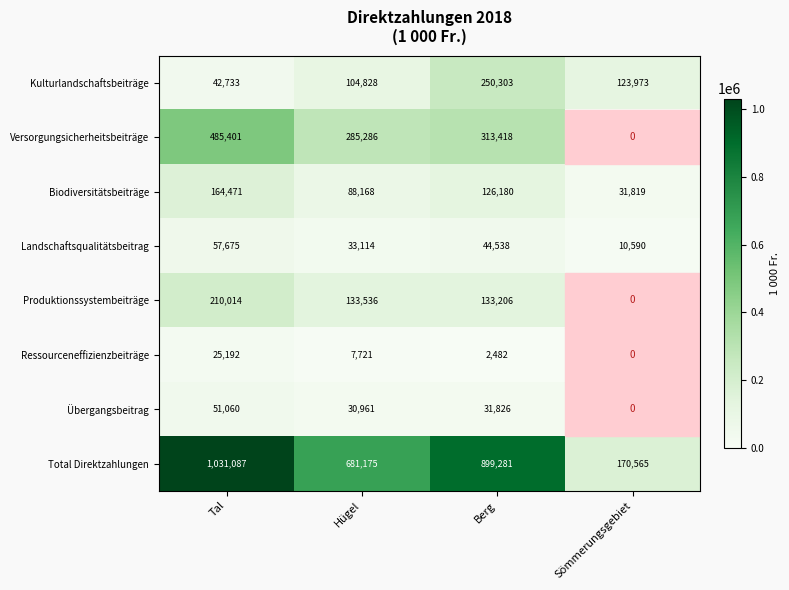

True or false: Ressourceneffizienzbeiträge has a value of -14214 at Sömmerungsgebiet.

False